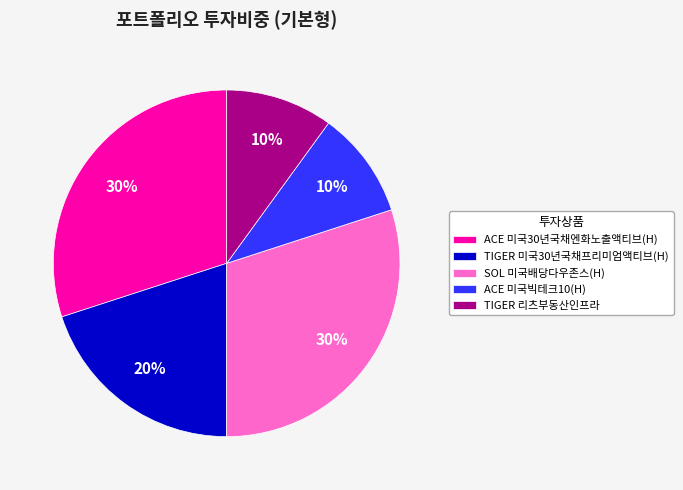

Count the number of slices in the pie.

5